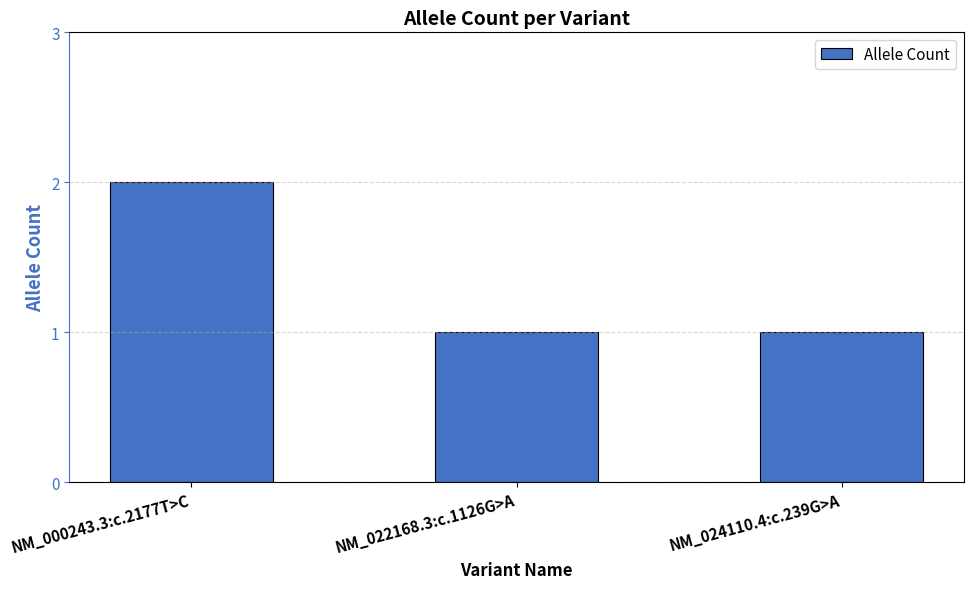

What is the sum of the values at NM_024110.4:c.239G>A and NM_000243.3:c.2177T>C?

3